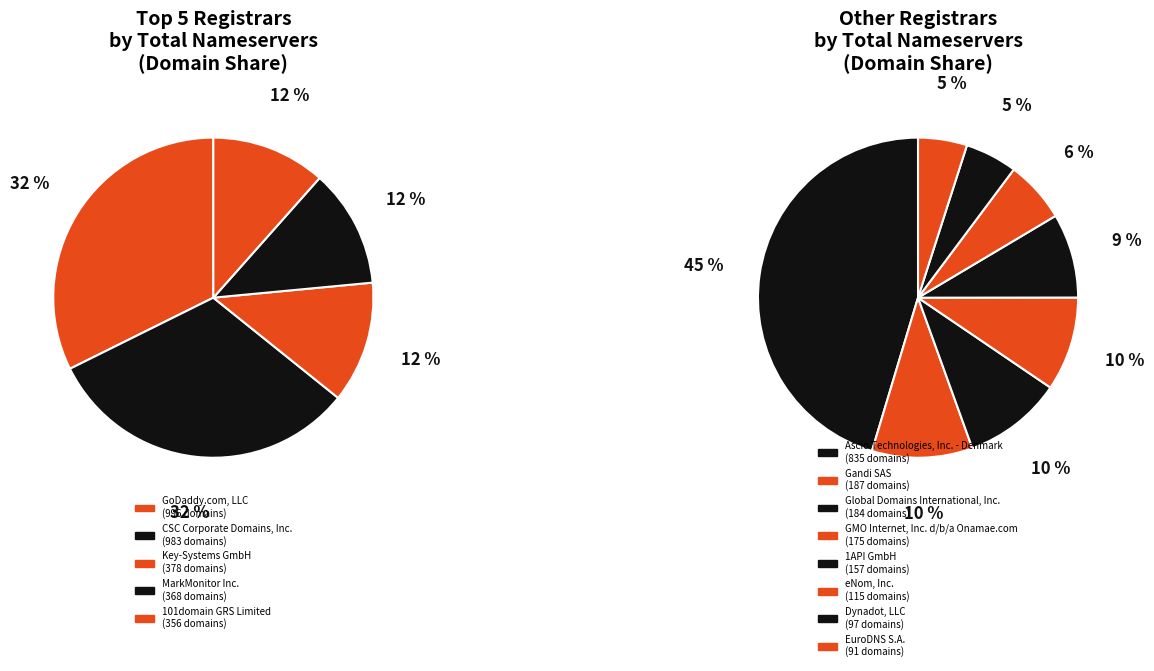

How many segments does this pie chart have?

13